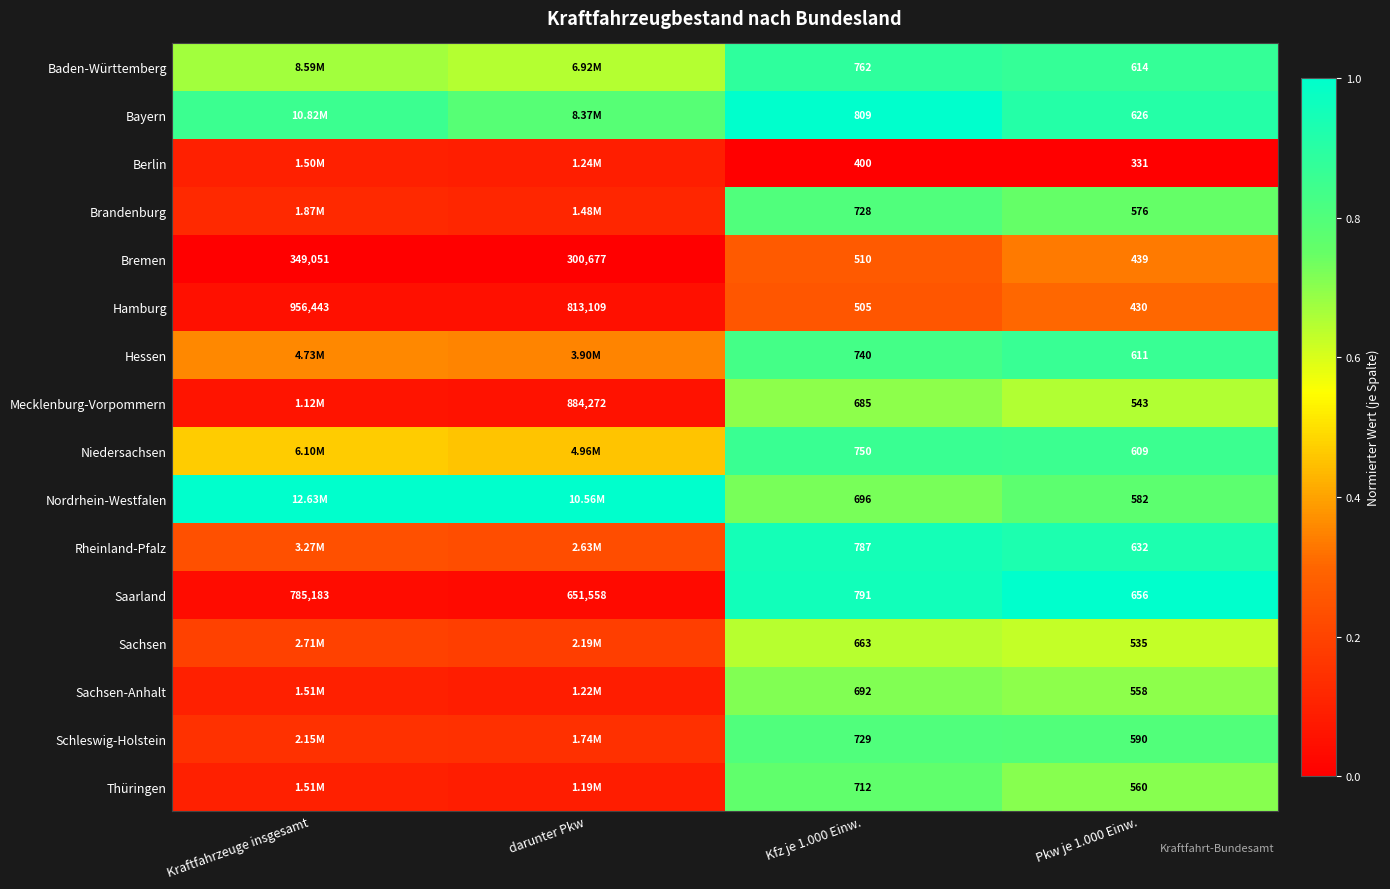

Rank the series at Kfz je 1.000 Einw. from lowest to highest value.

Berlin, Hamburg, Bremen, Sachsen, Mecklenburg-Vorpommern, Sachsen-Anhalt, Nordrhein-Westfalen, Thüringen, Brandenburg, Schleswig-Holstein, Hessen, Niedersachsen, Baden-Württemberg, Rheinland-Pfalz, Saarland, Bayern